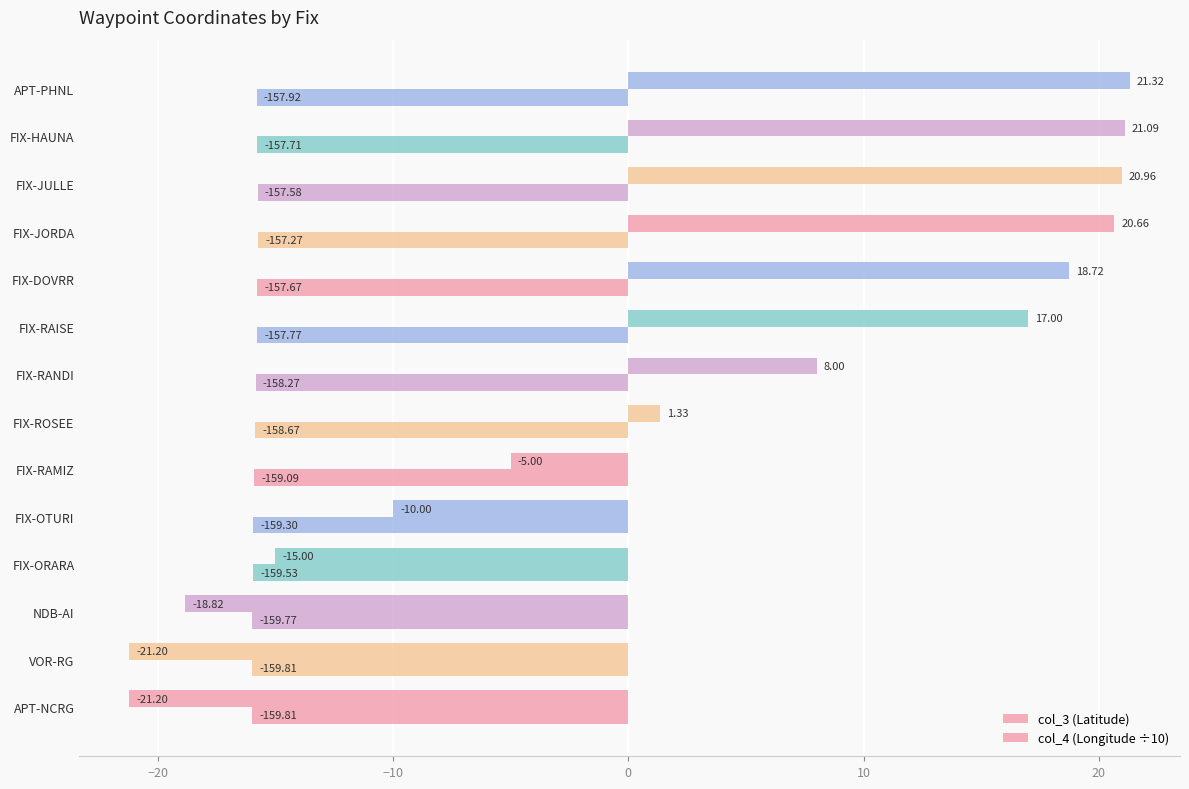

What is the average value of the col_3 (Latitude) series?

2.7